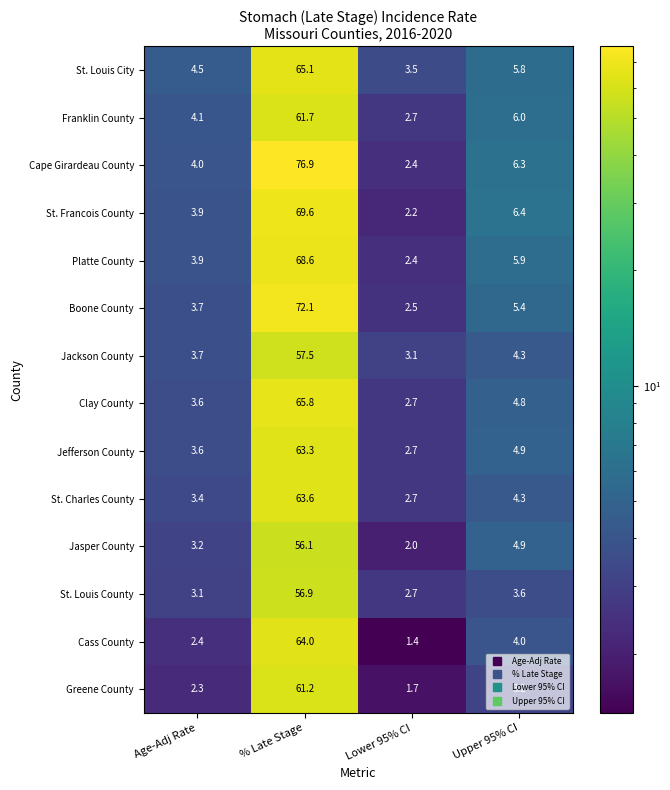

What is the greatest value displayed?

76.9